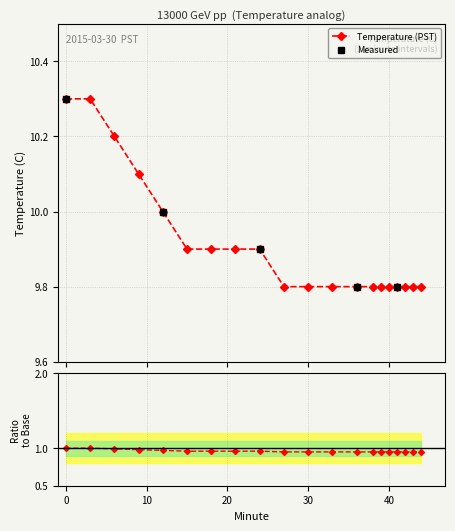

The Ratio series shows 0.6 at 21. True or false?

False